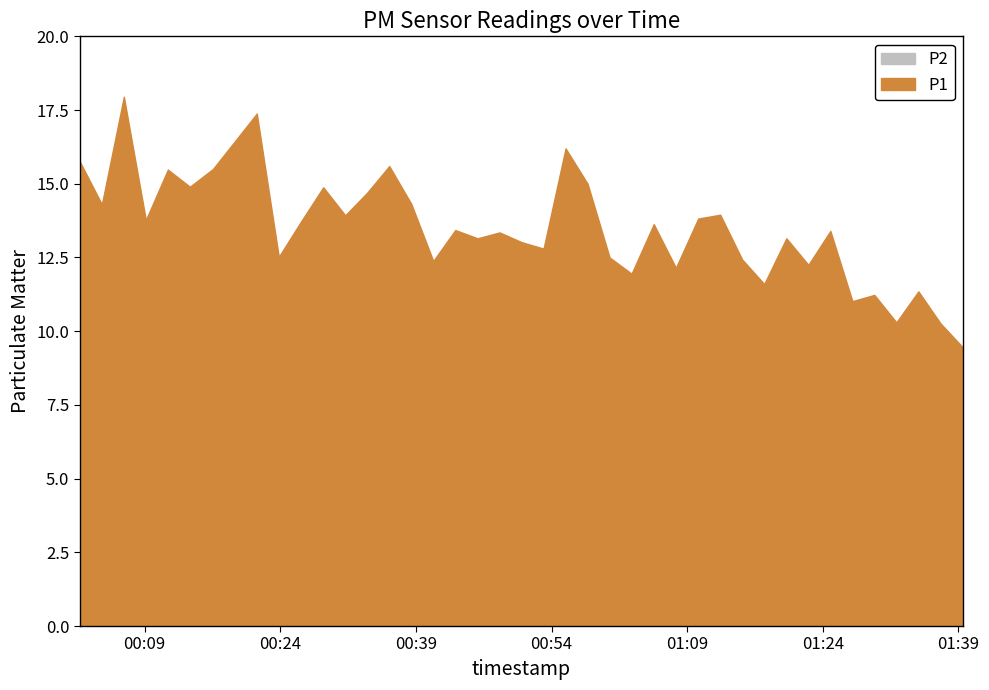

What position from the left is 2024-02-21T00:45:49?

18